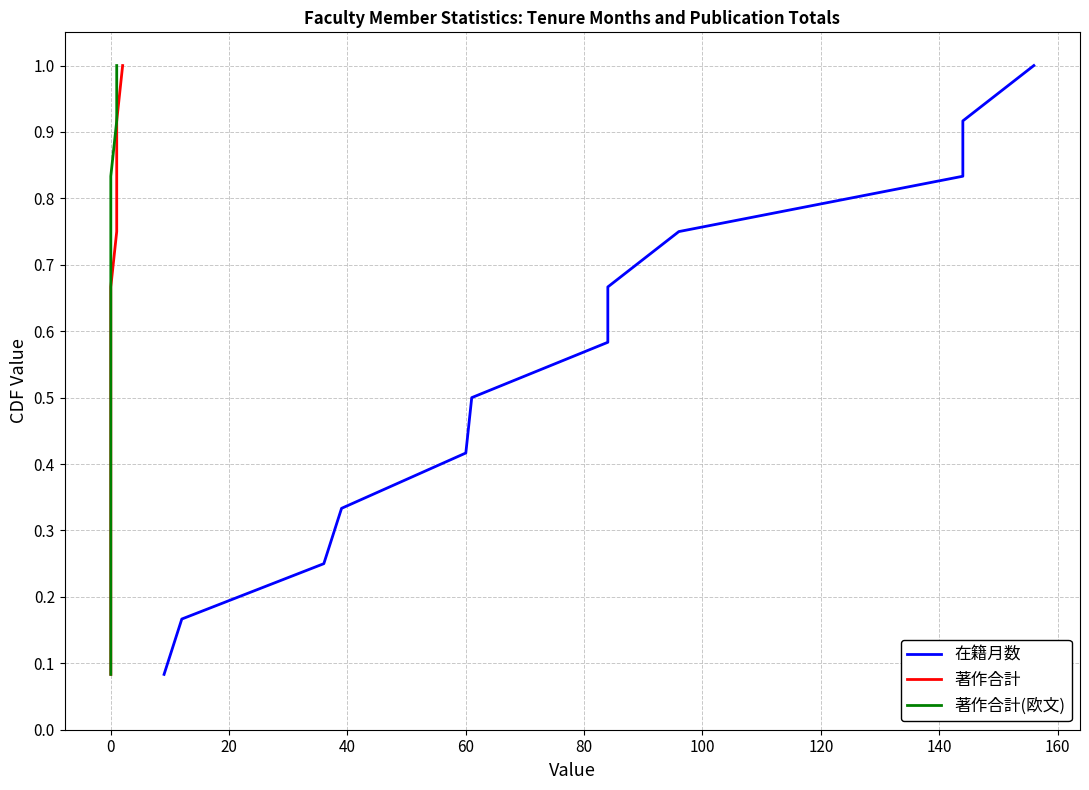

The 著作合計(欧文) series shows 0.1 at 0. True or false?

False